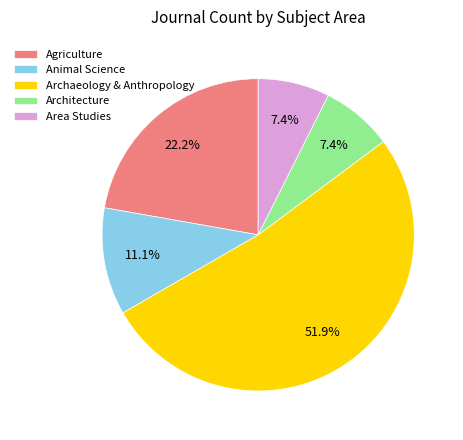

Is Archaeology & Anthropology the majority of the pie?

Yes